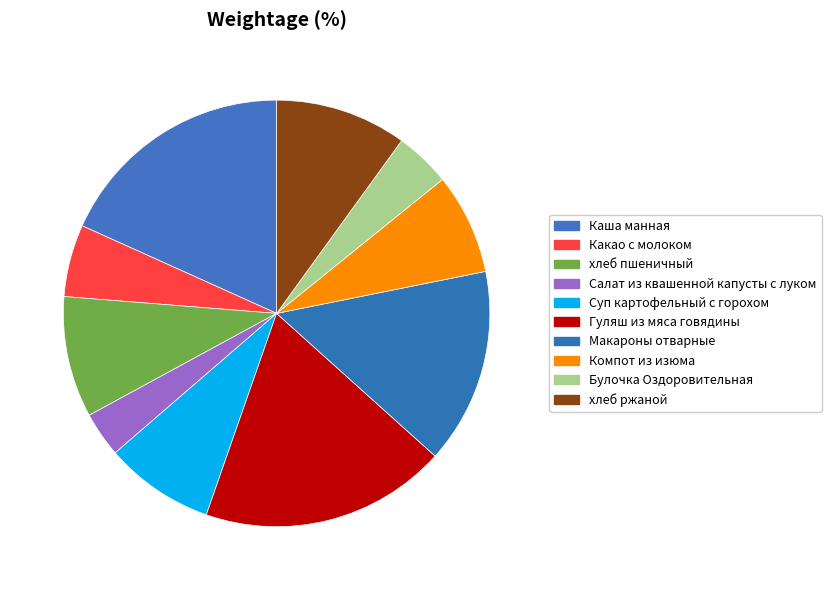

To the nearest percent, what is the combined percentage of Суп картофельный с горохом and Булочка Оздоровительная?

13%